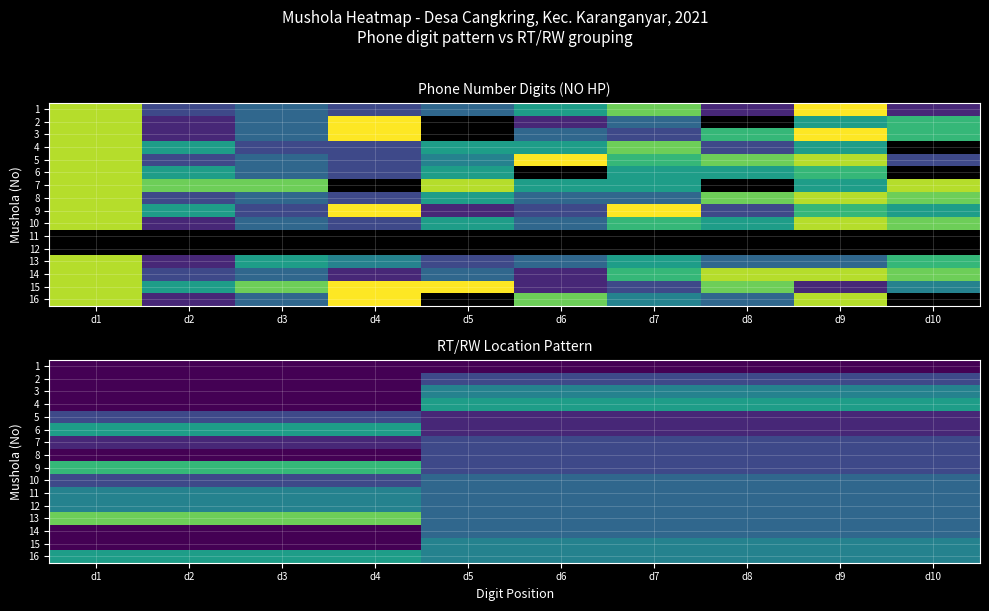

Between d3 and d10, which series saw the biggest shift?

4